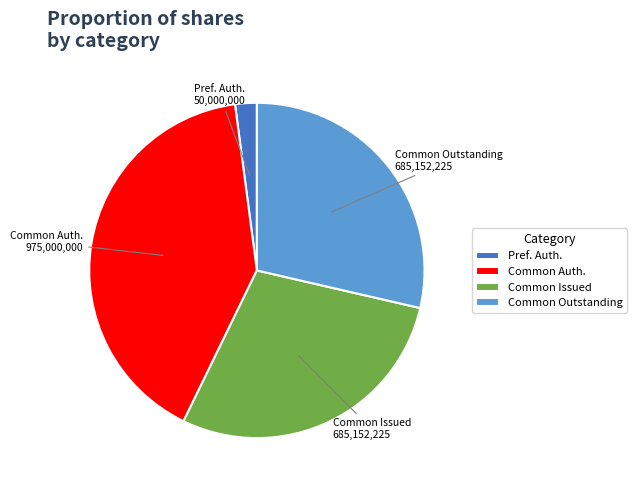

Do Common Auth. and Common Outstanding together represent more than half of the pie?

Yes